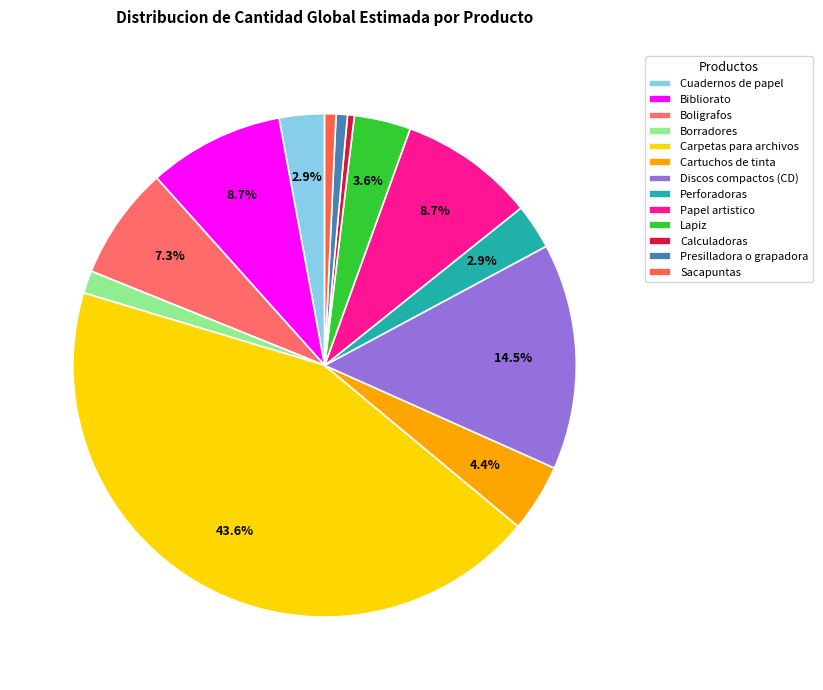

Rank the categories by value from highest to lowest.

Carpetas para archivos, Discos compactos (CD), Bibliorato, Papel artistico, Boligrafos, Cartuchos de tinta, Lapiz, Cuadernos de papel, Perforadoras, Borradores, Presilladora o grapadora, Sacapuntas, Calculadoras